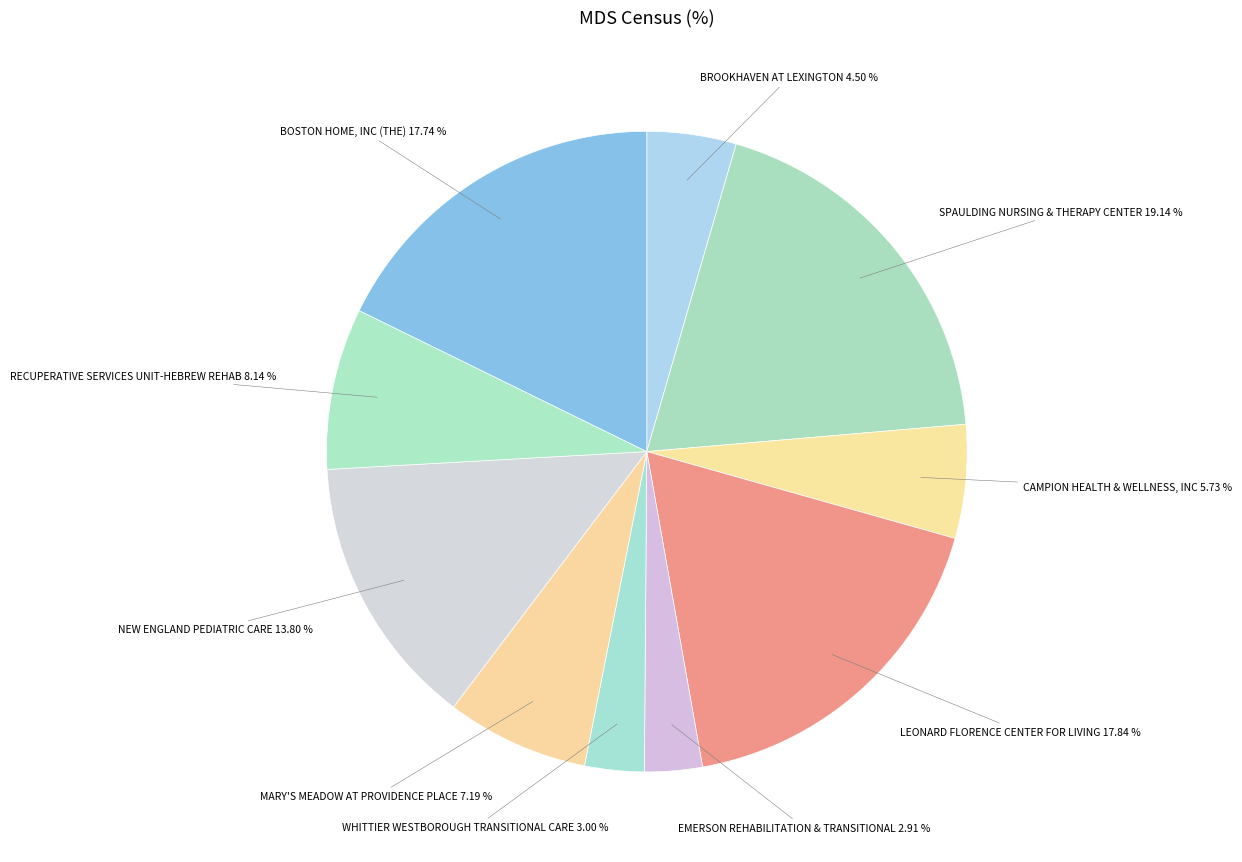

Which slice is the largest?

SPAULDING NURSING & THERAPY CENTER